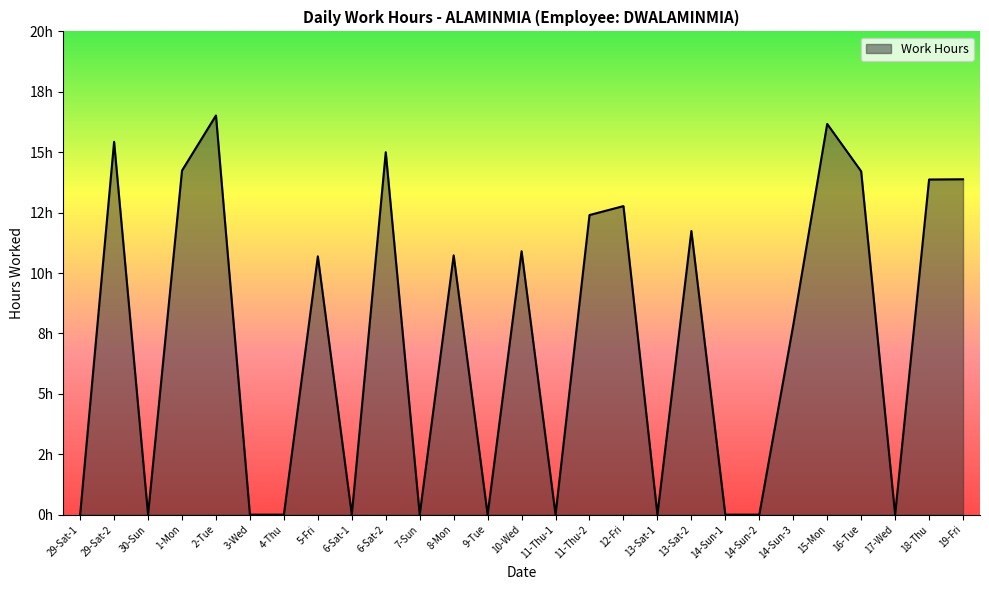

Is this an area chart (filled region under the line)?

Yes